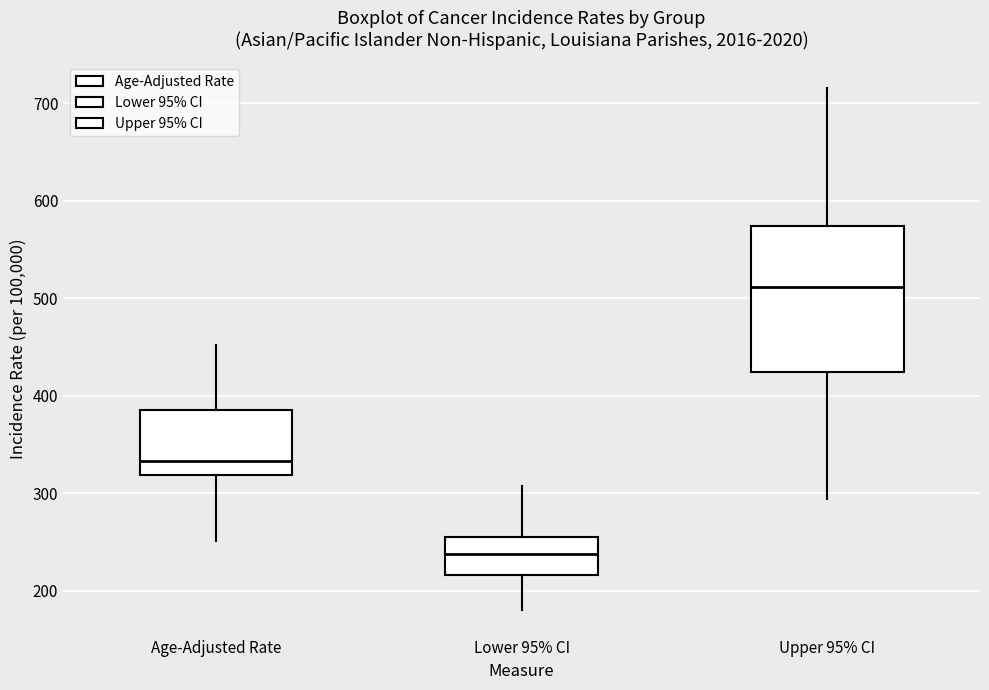

Reading left to right, read every box against the y-axis: the position of its median line, the range the box covers, and the ends of its whiskers. The values are not printed on the chart, so give them approximately, as read against the axis.

Age-Adjusted Rate: median 330, box 320 to 390, whiskers 250 to 450
Lower 95% CI: median 240, box 220 to 250, whiskers 180 to 310
Upper 95% CI: median 510, box 420 to 570, whiskers 290 to 720